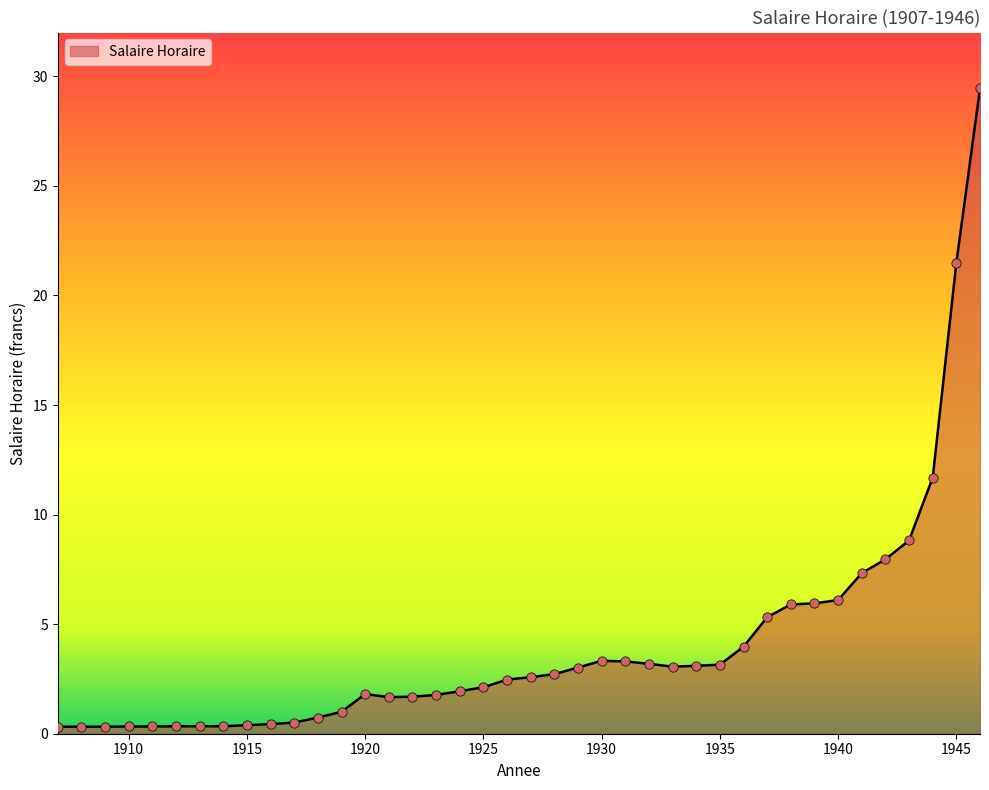

What is the difference between the maximum and minimum values?

29.1